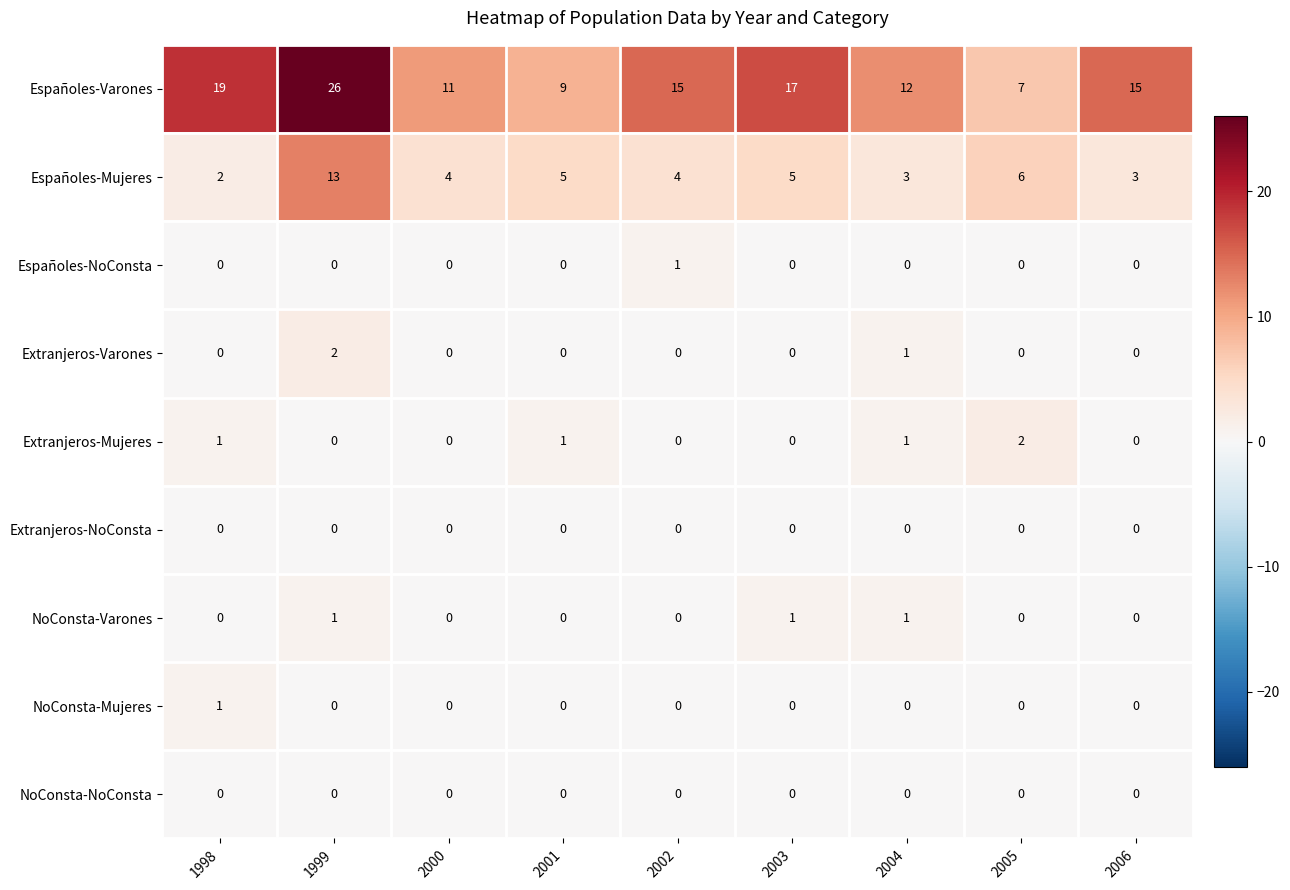

What is the maximum value for Españoles-Varones?

26